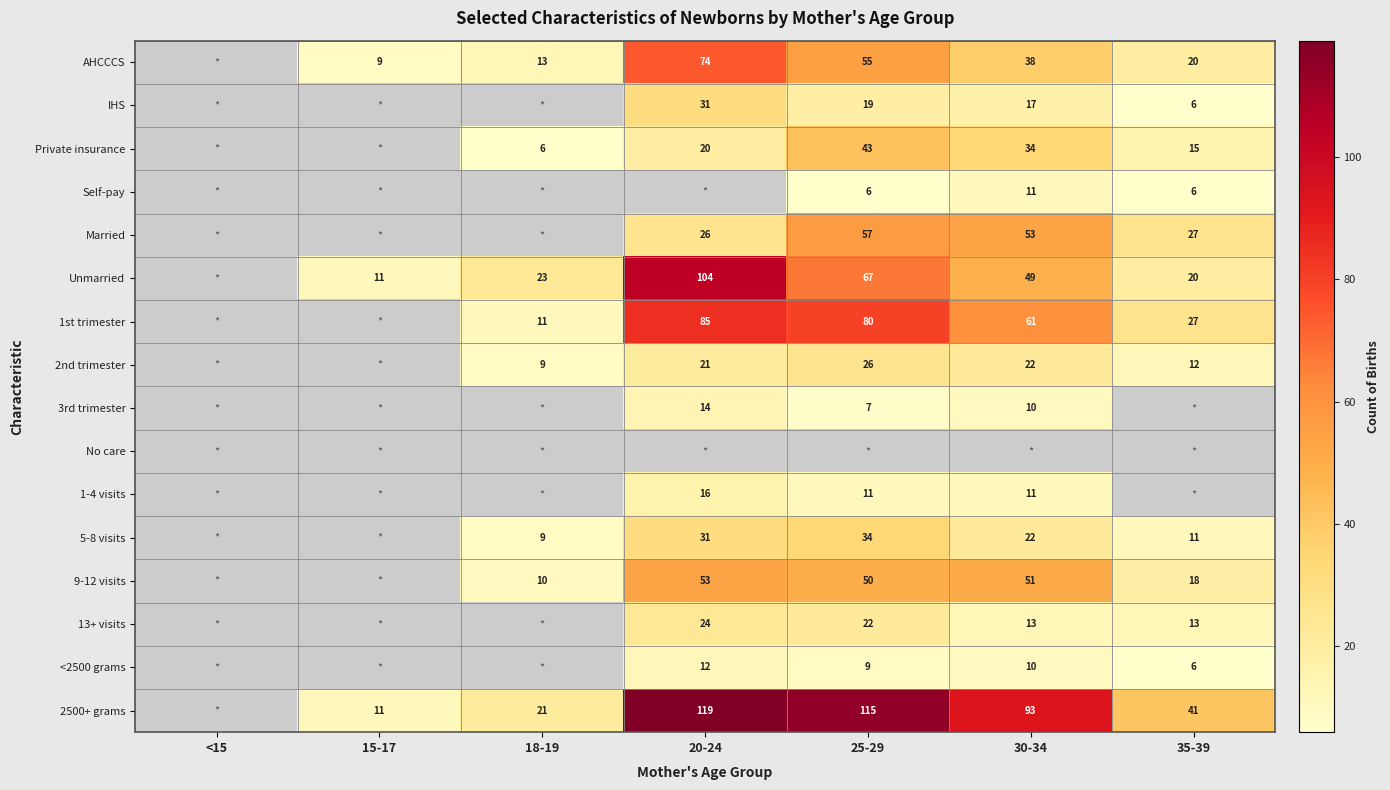

Which has a higher value, 20-24 or 35-39?

20-24